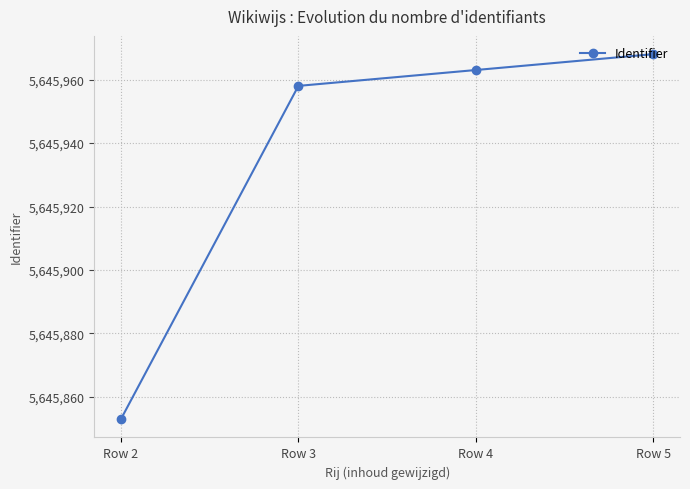

At which category does the chart reach its peak across all series?

Row 5